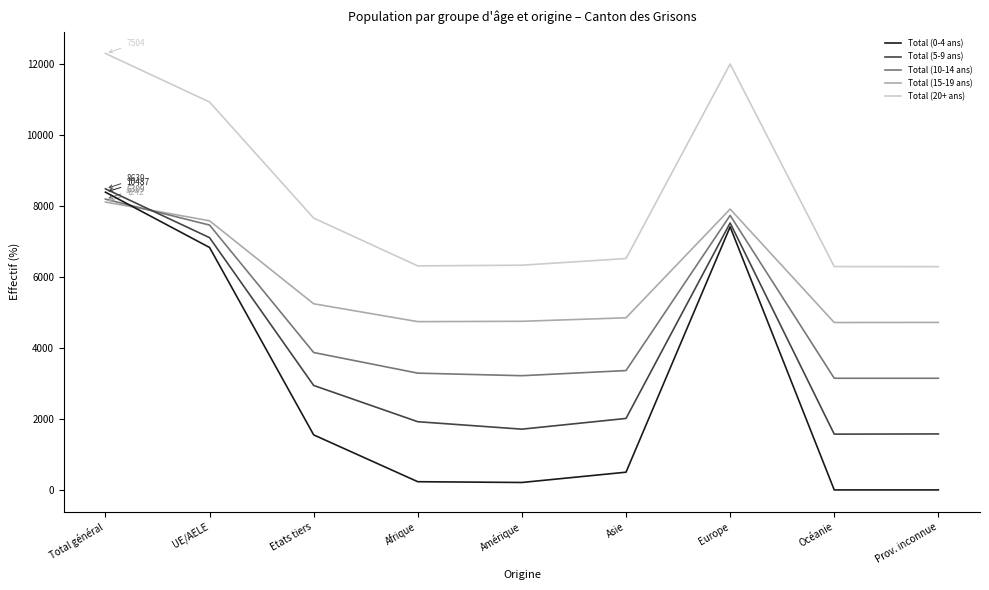

What is the difference between the maximum and minimum values in the Total (10-14 ans) series?

5042.4